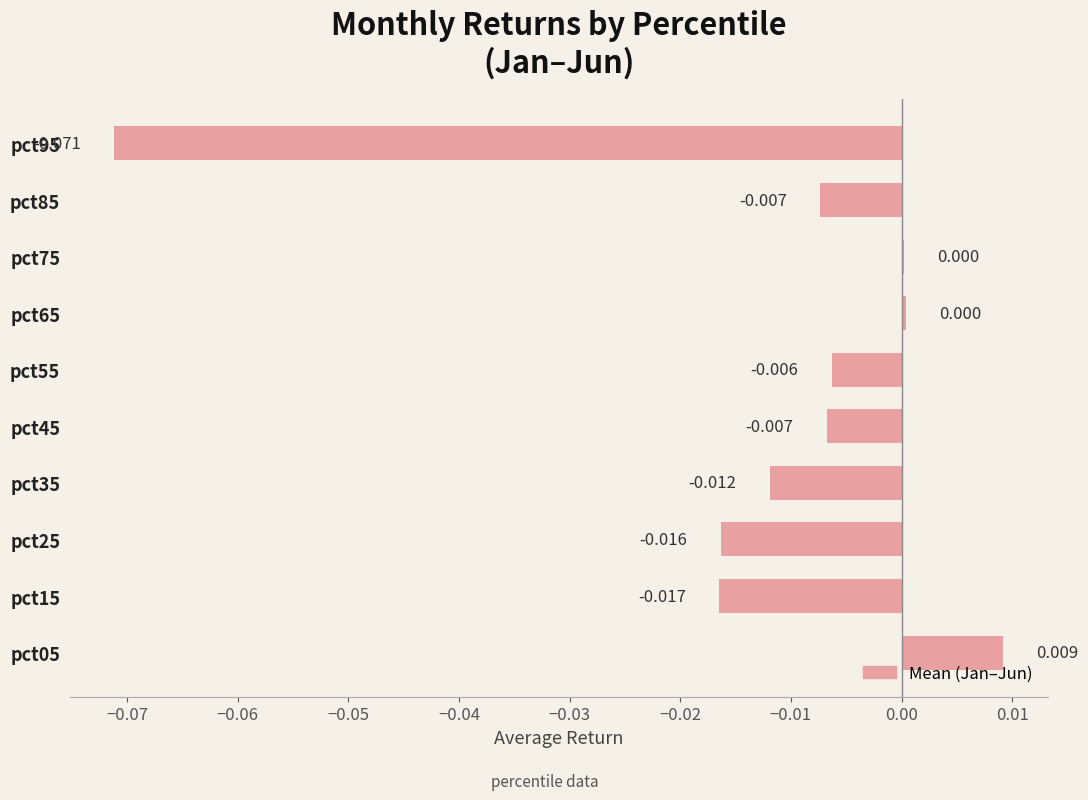

How many categories are shown in the chart?

10